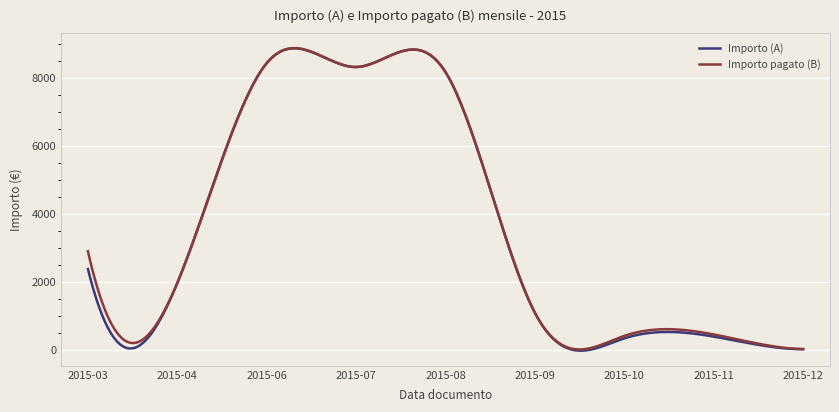

What is the maximum value shown in the chart?

8877.5